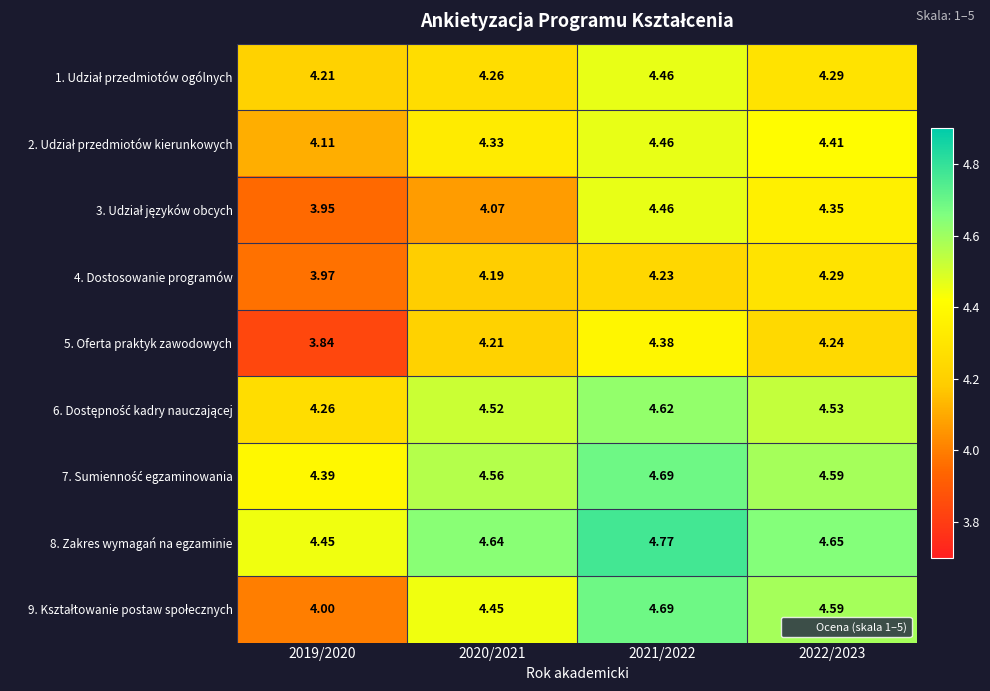

Which category has the lowest value across all series?

2019/2020